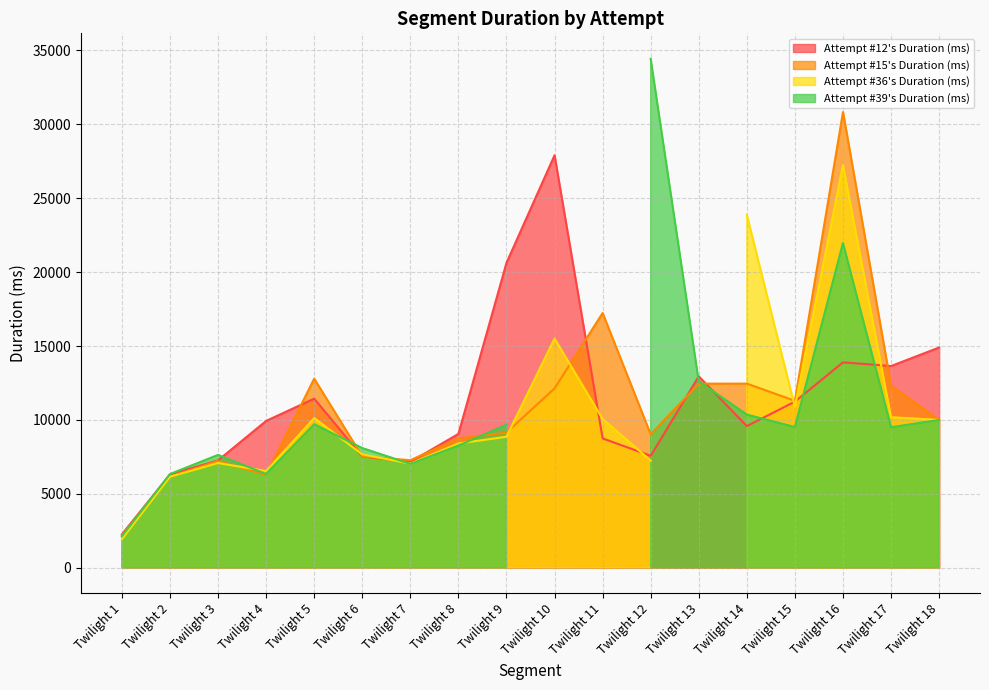

At which category does the chart reach its minimum across all series?

Twilight 1